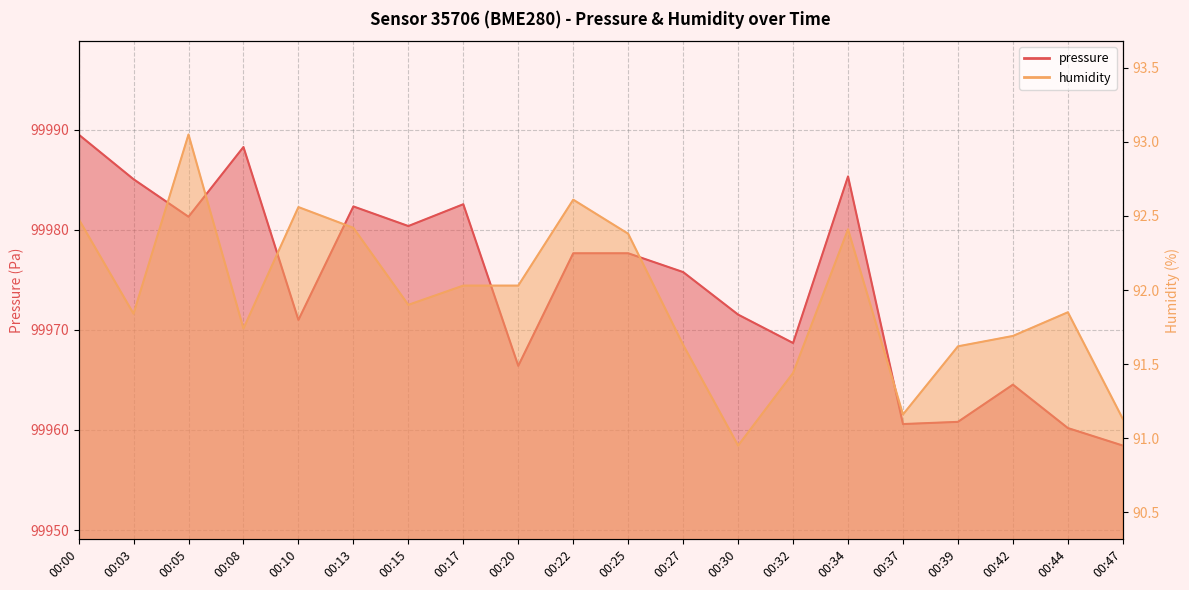

How many values in the pressure series are below 99977?

10